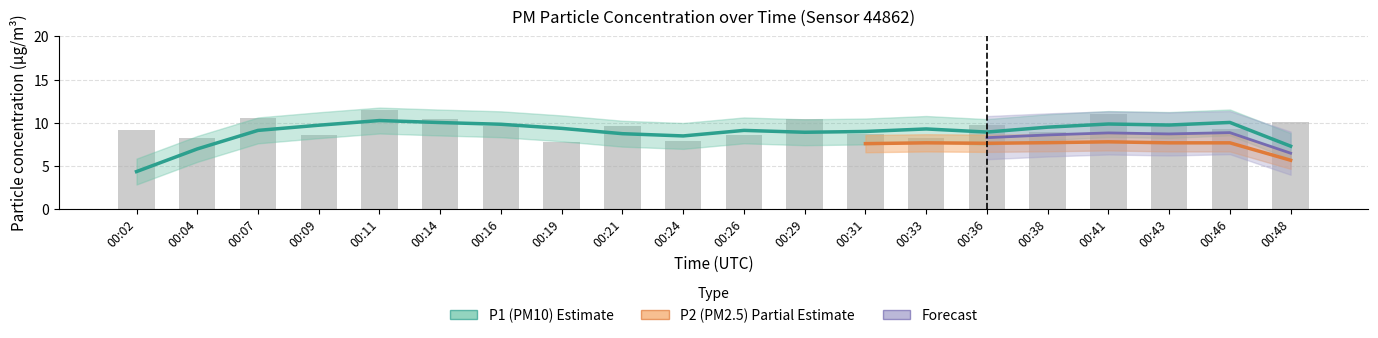

Between 00:43 and 00:21, which is larger?

00:43